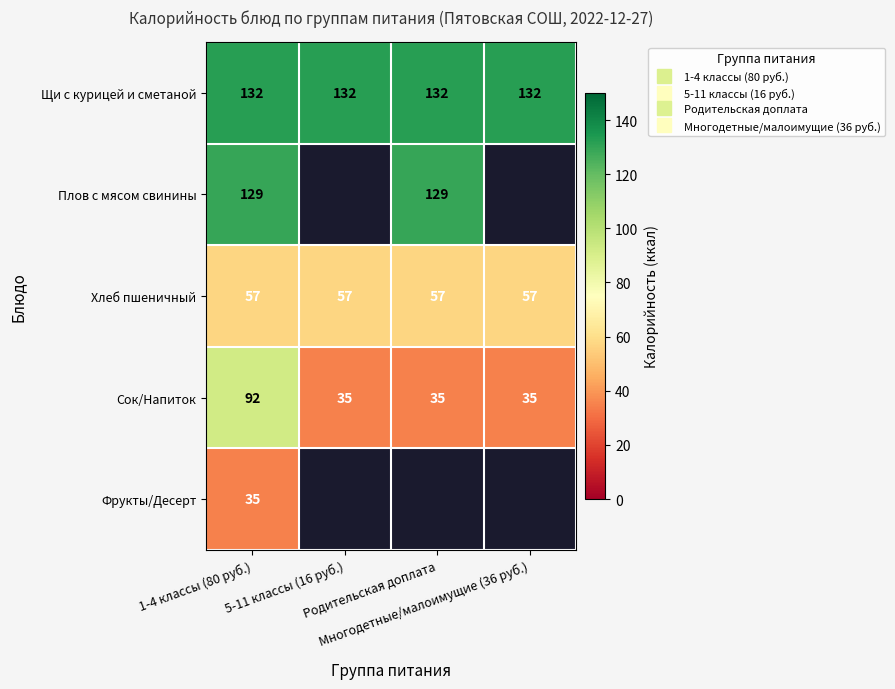

What is the difference between the highest and lowest values at Родительская доплата?

97.0